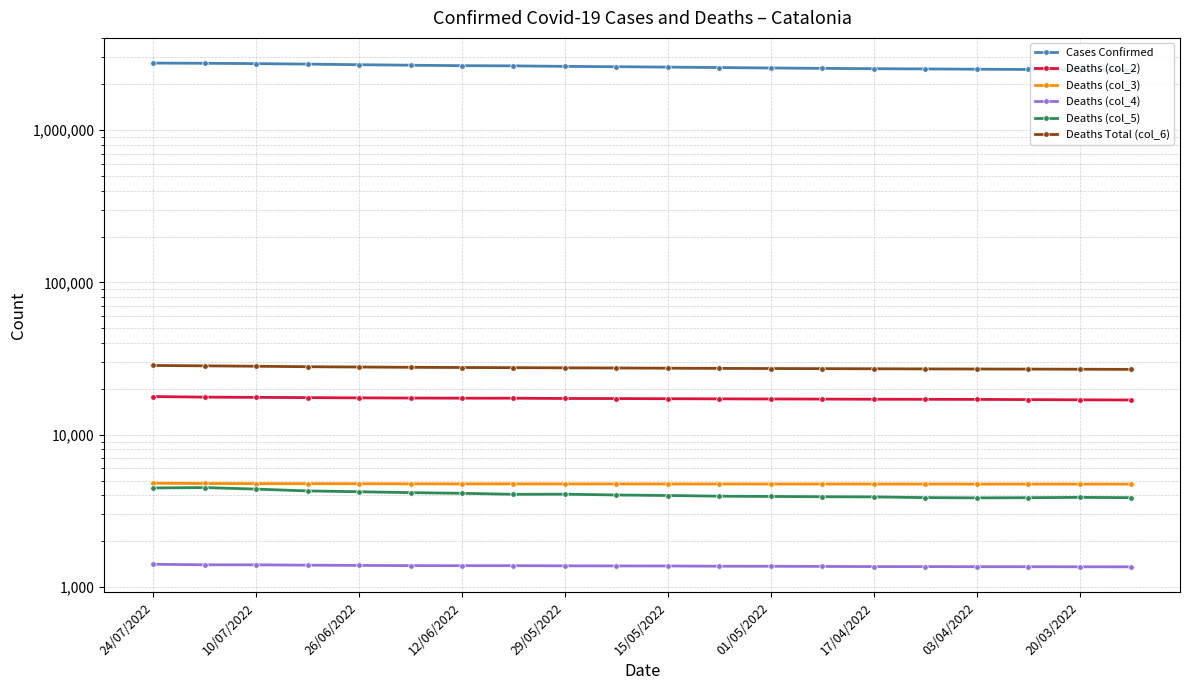

Count the number of categories in the chart.

20